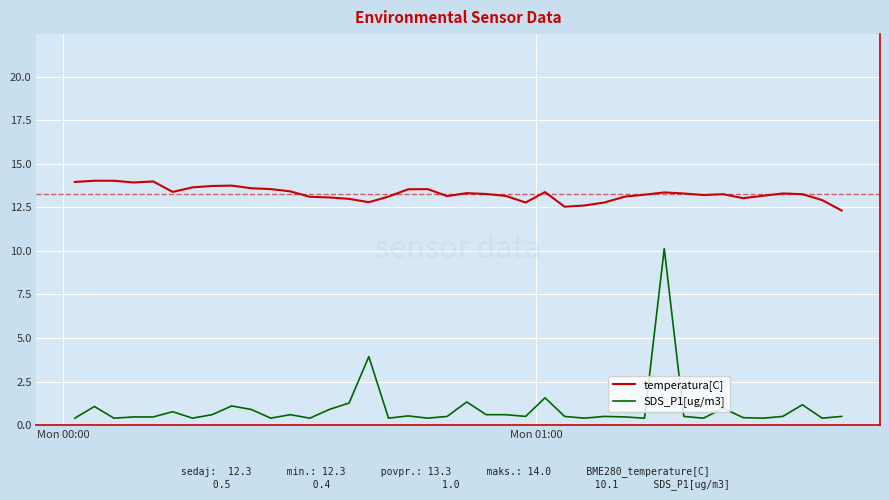

At how many categories does at least one series exceed 12?

40